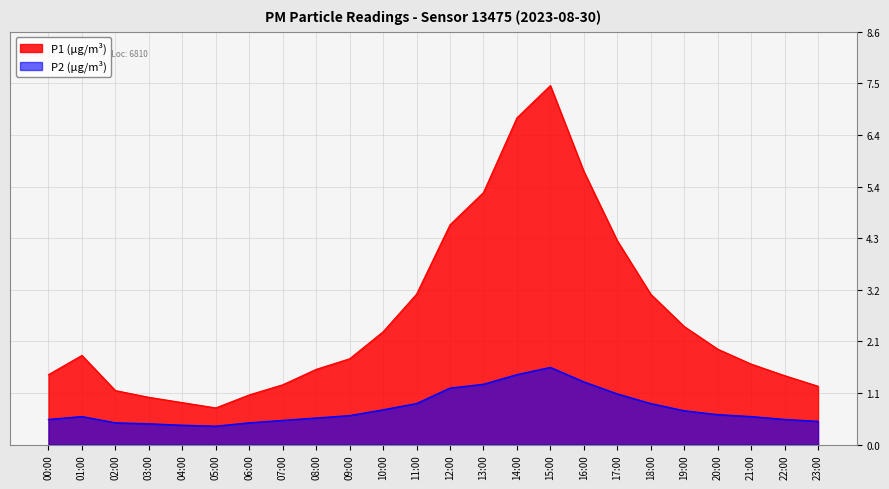

Reading left to right, extract all data points from this chart.

P1: 1.4	1.9	1.1	1.0	0.9	0.8	1.0	1.2	1.6	1.8	2.3	3.1	4.6	5.2	6.8	7.5	5.7	4.2	3.1	2.5	2.0	1.7	1.4	1.2
P2: 0.5	0.6	0.5	0.4	0.4	0.4	0.5	0.5	0.6	0.6	0.7	0.8	1.2	1.2	1.4	1.6	1.3	1.1	0.8	0.7	0.6	0.6	0.5	0.5